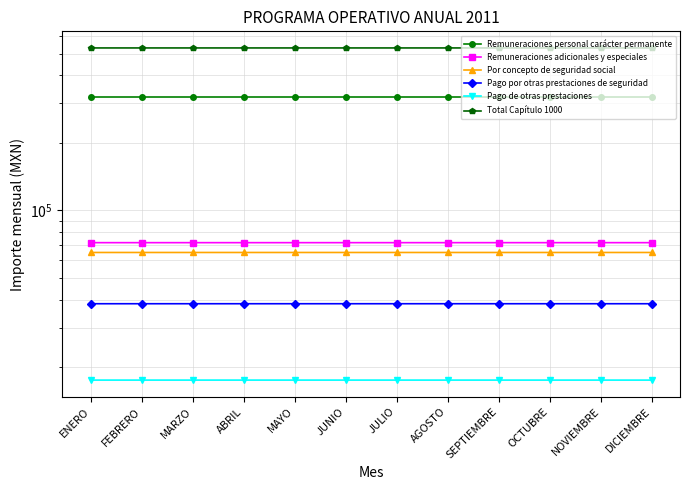

Reading left to right, what are all the values shown in this chart?

Remuneraciones personal carácter permanente: 321753.4	321753.4	321753.4	321753.4	321753.4	321753.4	321753.4	321753.4	321753.4	321753.4	321753.4	321753.4
Remuneraciones adicionales y especiales: 71779.2	71779.7	71779.7	71779.7	71779.7	71779.7	71779.7	71779.7	71779.7	71779.7	71779.7	71773.5
Por concepto de seguridad social: 64897.6	64898.0	64898.0	64898.0	64898.0	64898.0	64898.0	64898.0	64898.0	64898.0	64898.0	64893.6
Pago por otras prestaciones de seguridad: 38342.8	38343.0	38343.0	38343.0	38343.0	38343.0	38343.0	38343.0	38343.0	38343.0	38343.0	38340.3
Pago de otras prestaciones: 17505.8	17506.0	17506.0	17506.0	17506.0	17506.0	17506.0	17506.0	17506.0	17506.0	17506.0	17503.5
Total Capítulo 1000: 529916.7	529918.1	529918.1	529918.1	529918.1	529918.1	529918.1	529918.1	529918.1	529918.1	529918.1	529902.0